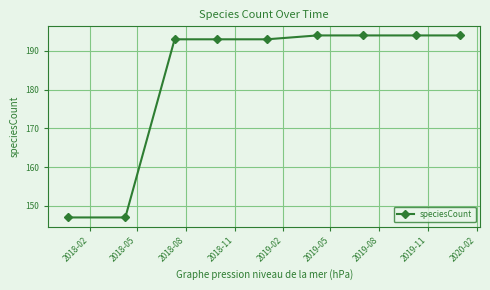

What is the value of the 8th point from the left?

194